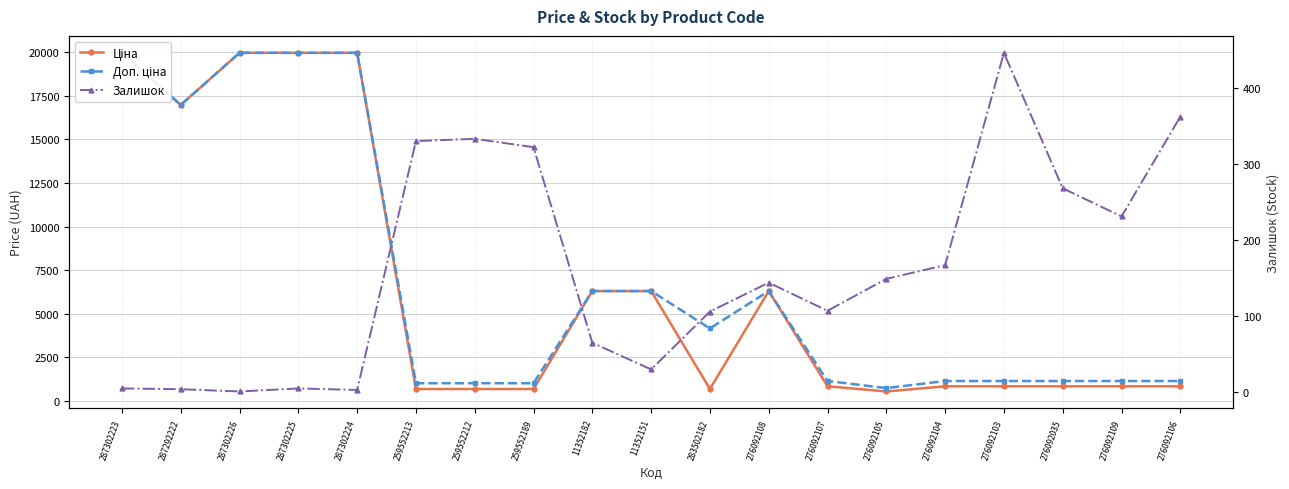

Rank the categories by Залишок value from highest to lowest.

276092103, 276092106, 259552212, 259552213, 259552189, 276092035, 276092109, 276092104, 276092105, 276092108, 276092107, 283502182, 11352182, 11352151, 287302223, 287302225, 287292222, 287302224, 287302226